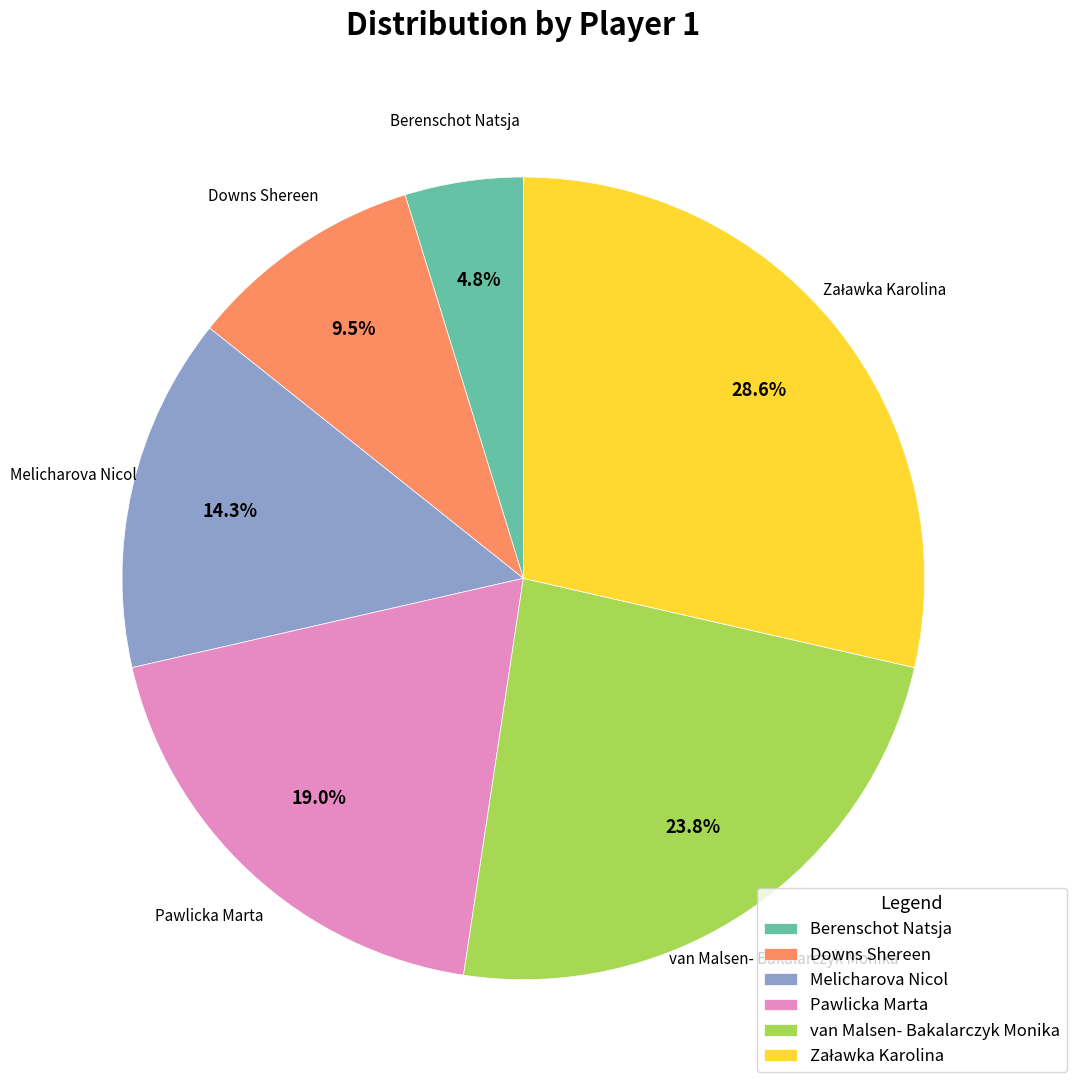

To the nearest percent, what is the difference between the largest and smallest slice percentages?

24%